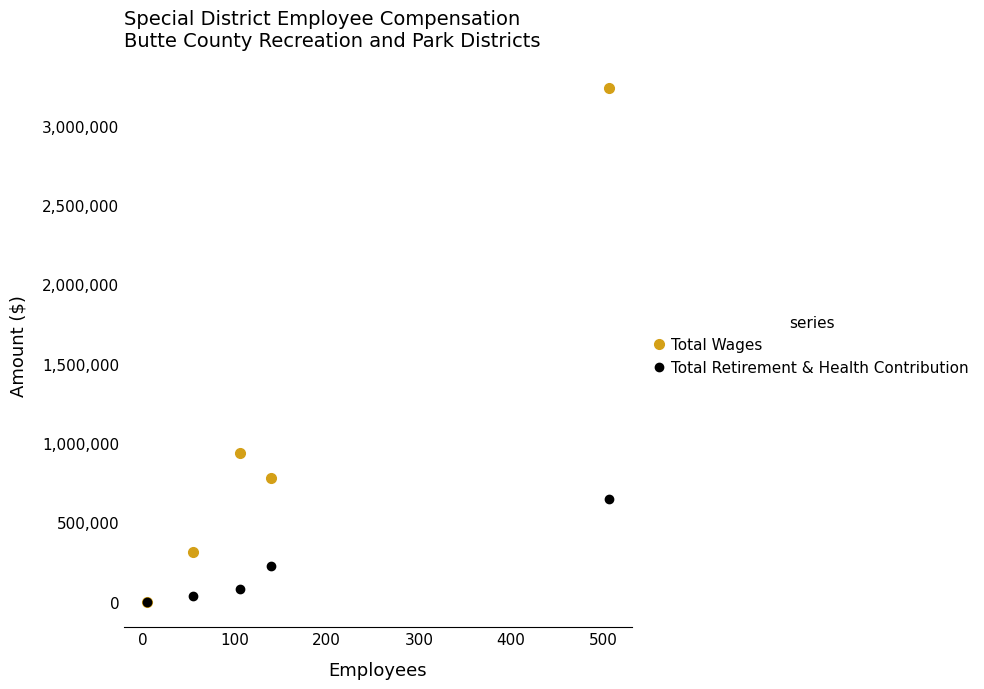

What is the value of the Total Retirement & Health Contribution point at the 3rd from the left?

82373.0